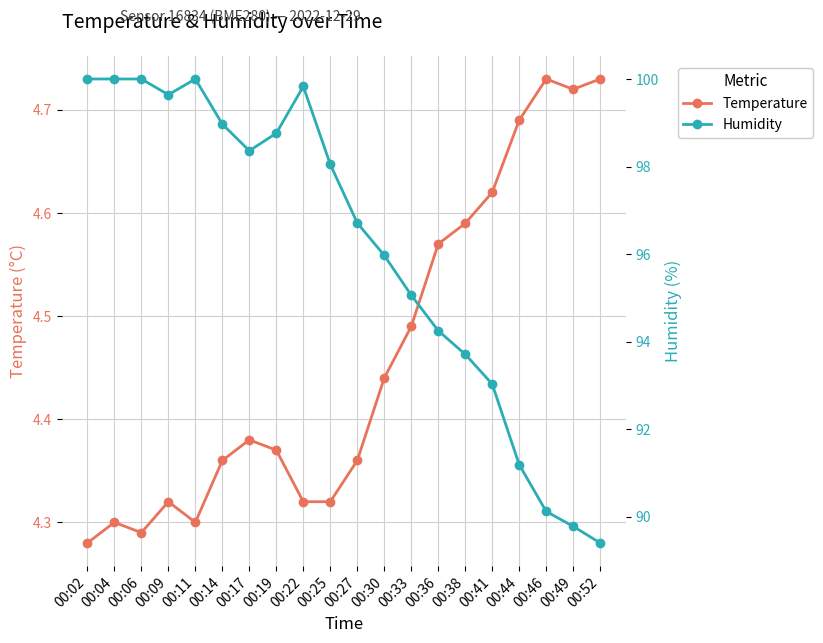

Reading left to right, transcribe all the data shown in this chart.

temperature: 4.3	4.3	4.3	4.3	4.3	4.4	4.4	4.4	4.3	4.3	4.4	4.4	4.5	4.6	4.6	4.6	4.7	4.7	4.7	4.7
humidity: 100.0	100.0	100.0	99.6	100.0	99.0	98.4	98.8	99.8	98.0	96.7	96.0	95.1	94.2	93.7	93.0	91.2	90.1	89.8	89.4